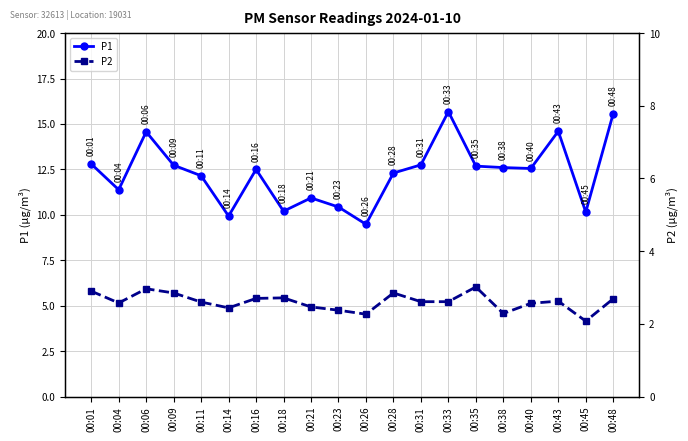

What are all the series names shown in the legend?

P1, P2